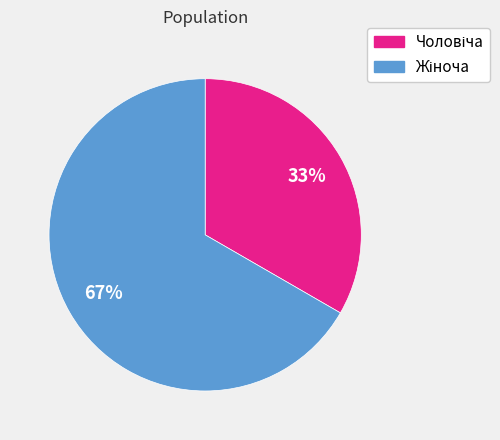

How many segments does this pie chart have?

2